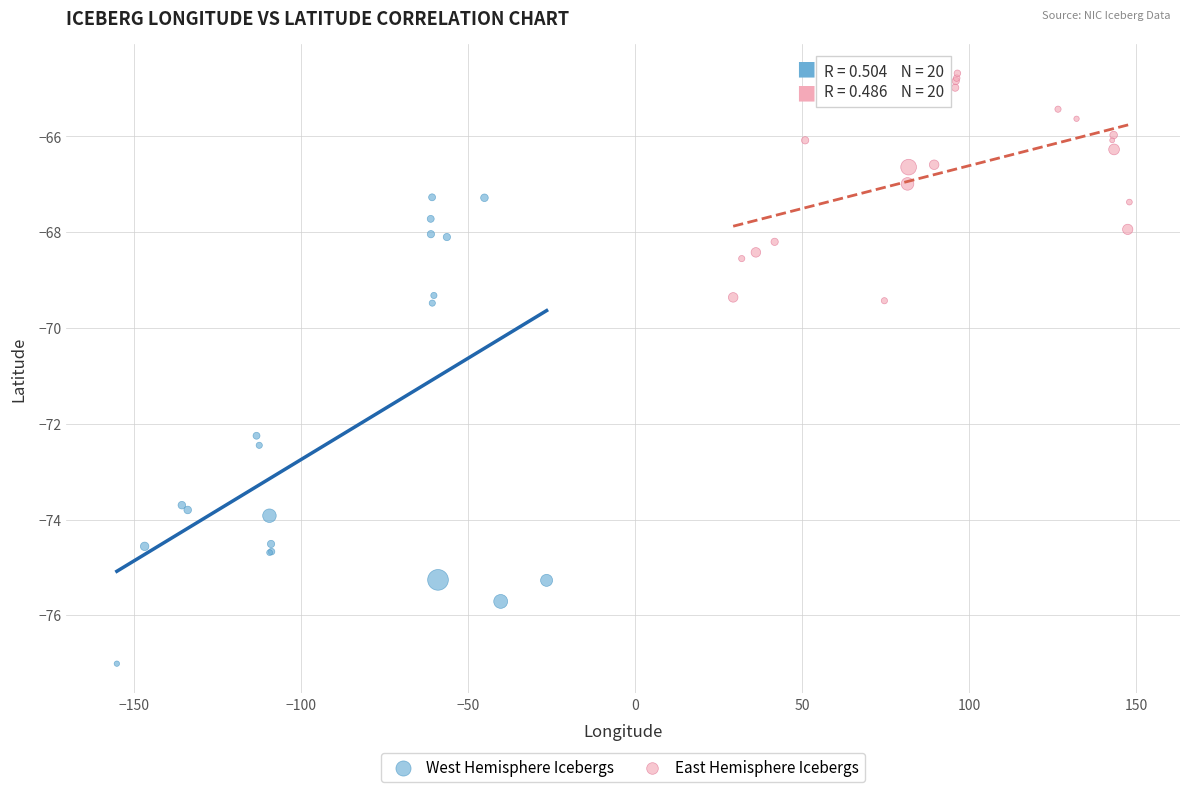

Which series contains the lowest Y value?

West Hemisphere Icebergs